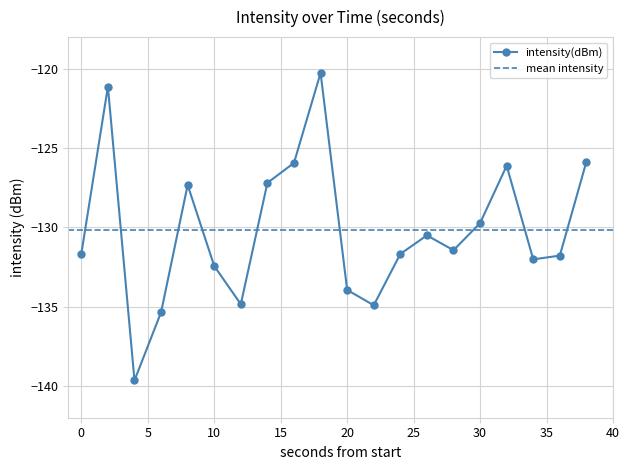

At which category does the data reach its first local valley?

4